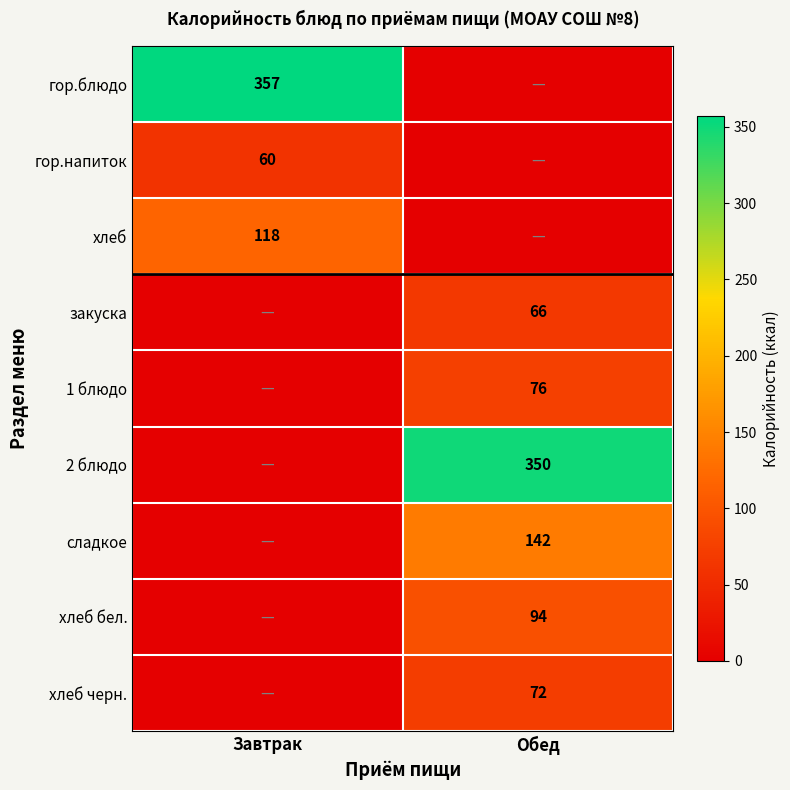

How many series are shown in this chart?

9